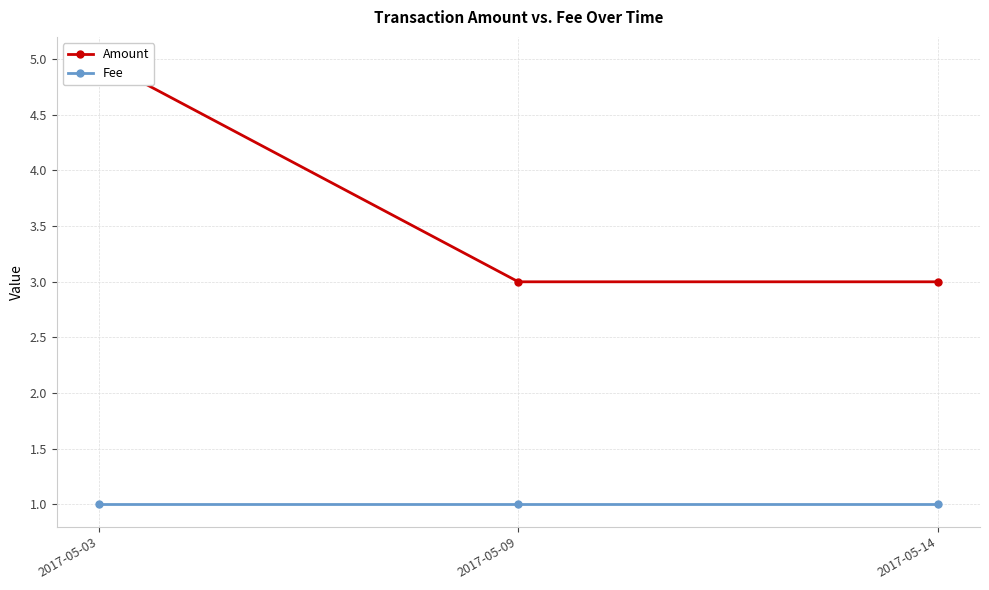

List the series in order of their peak value, lowest first.

Fee, Amount